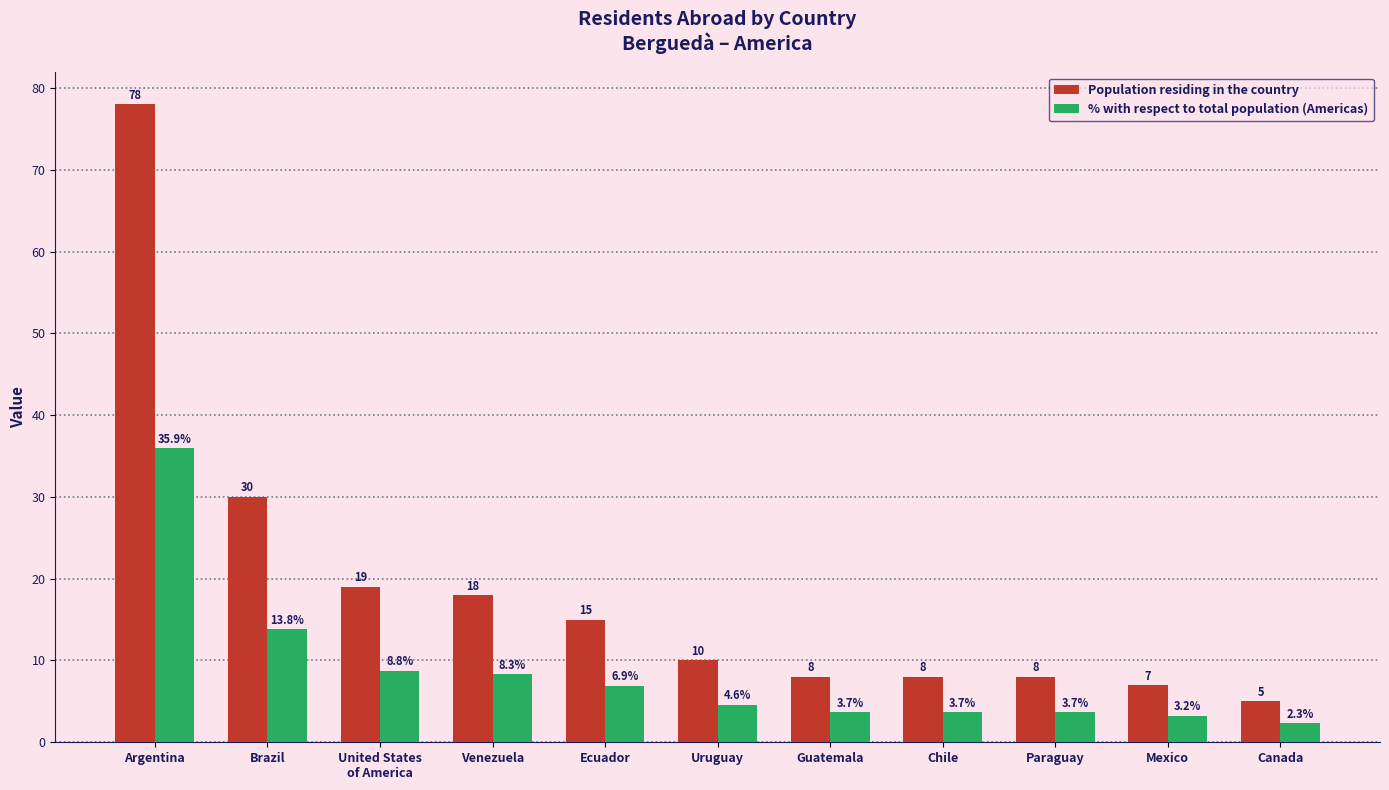

List the series in order of their peak value, highest first.

Population residing in the country, % with respect to total population (Americas)